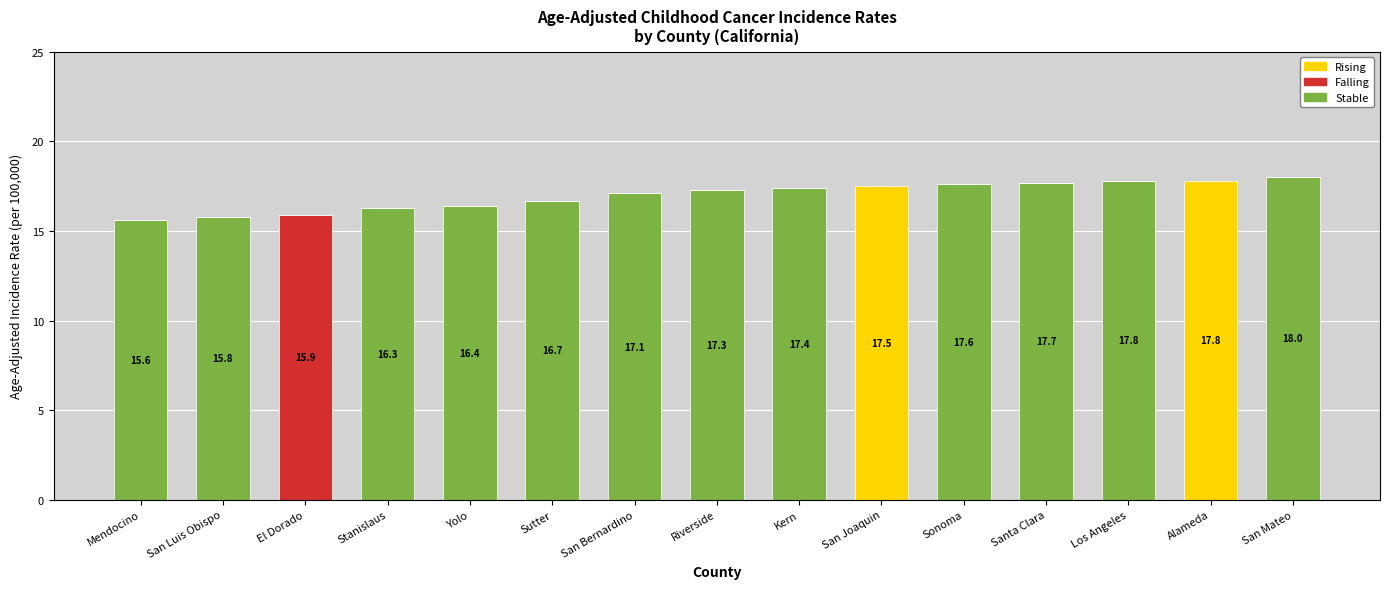

What is the total value across all series at Sonoma?

17.6